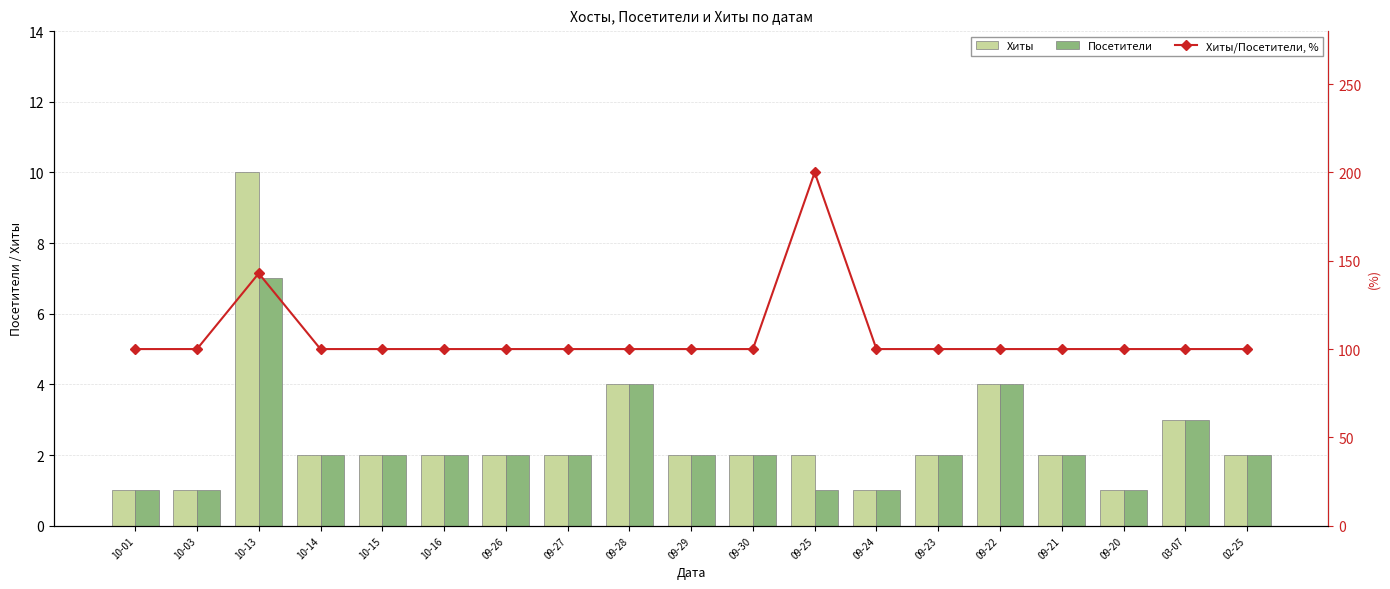

Is the value of Хиты/Посетители, % at 09-24 greater than the value of Хиты at 02-25?

Yes